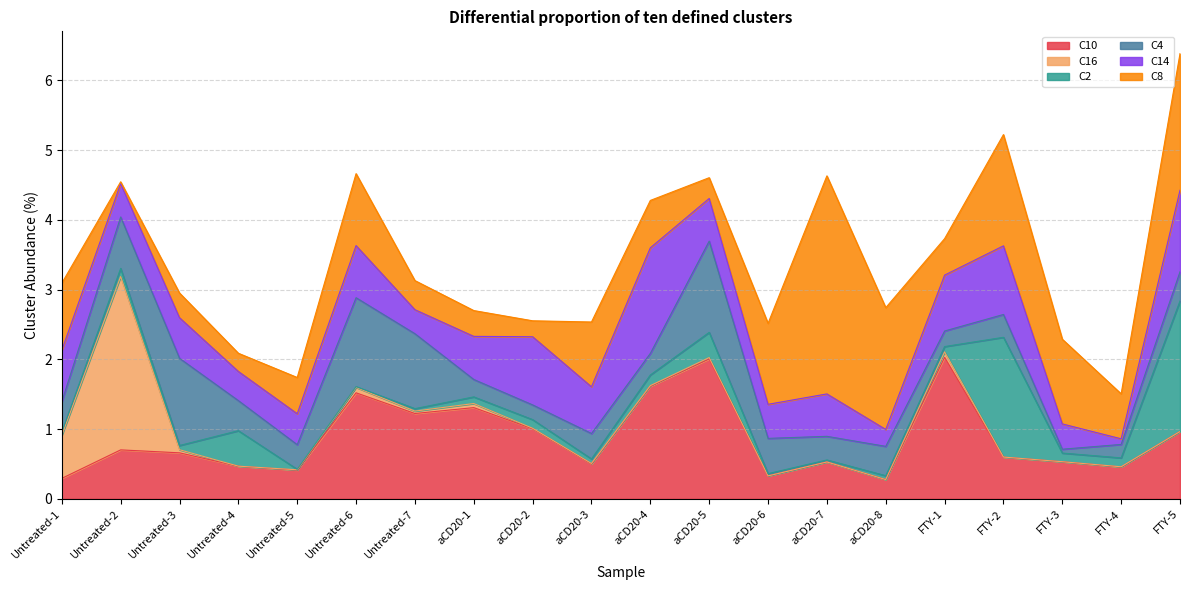

At which label does C2 reach its minimum?

Untreated-5